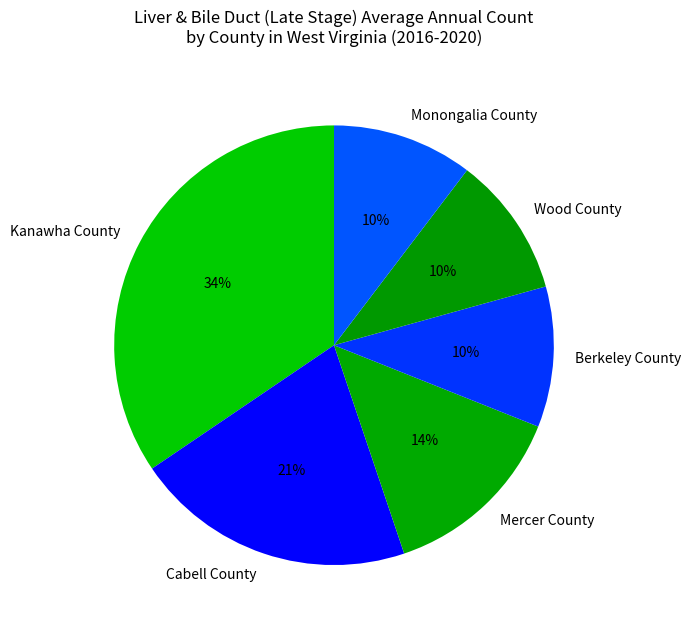

To the nearest percent, what portion does Kanawha County represent?

34%